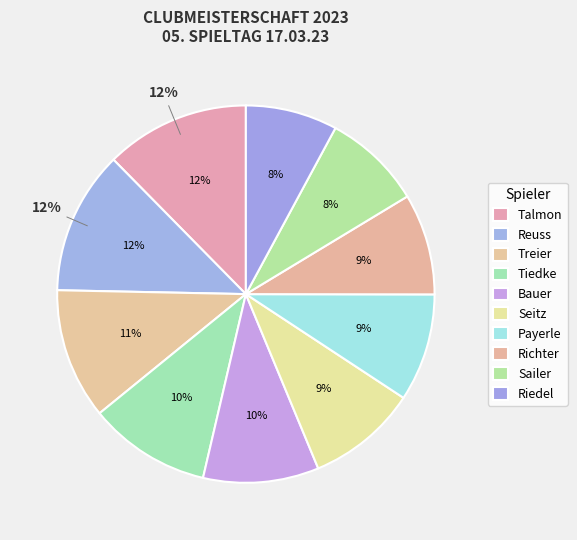

What is the total percentage of Tiedke and Talmon?

22.9%